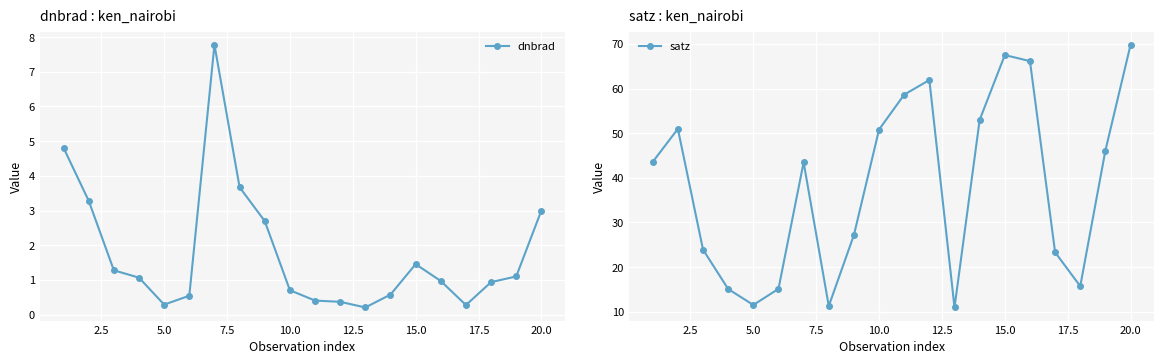

What is the average value of the satz series?

38.3